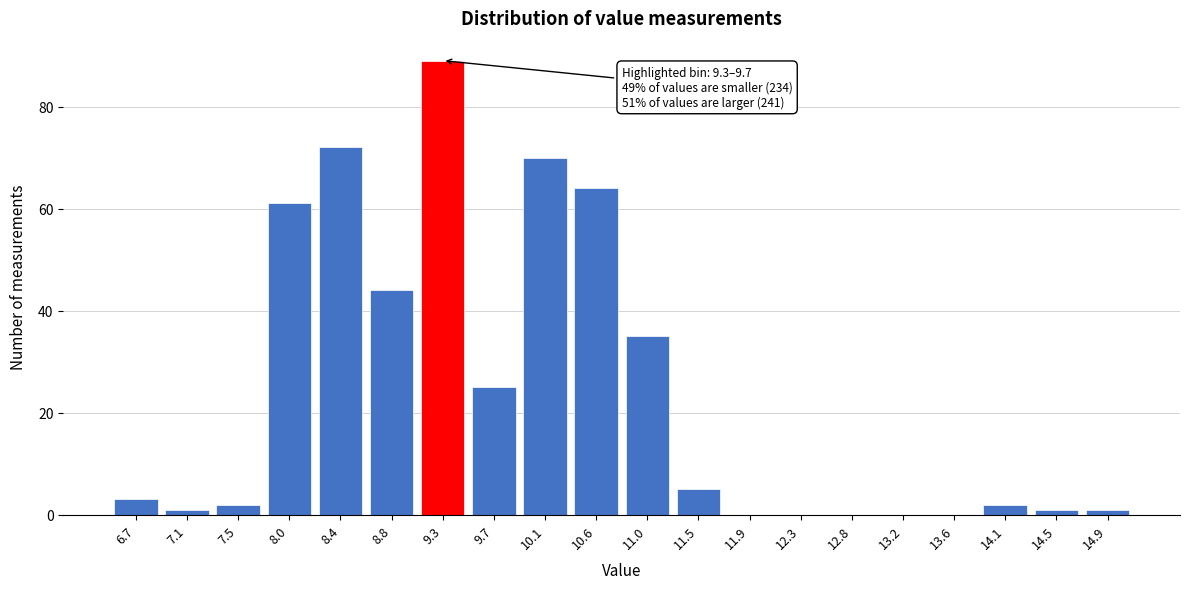

Reading left to right, transcribe all the data shown in this chart.

6.7=3	7.1=1	7.5=2	8.0=61	8.4=72	8.8=44	9.3=89	9.7=25	10.1=70	10.6=64	11.0=35	11.5=5	11.9=0	12.3=0	12.8=0	13.2=0	13.6=0	14.1=2	14.5=1	14.9=1